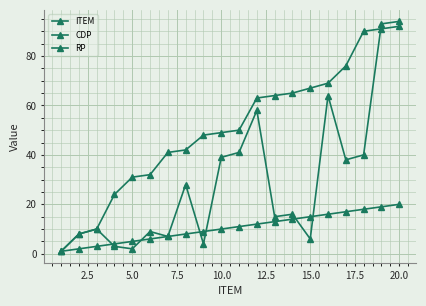

How many data points in RP are less than 50?

10